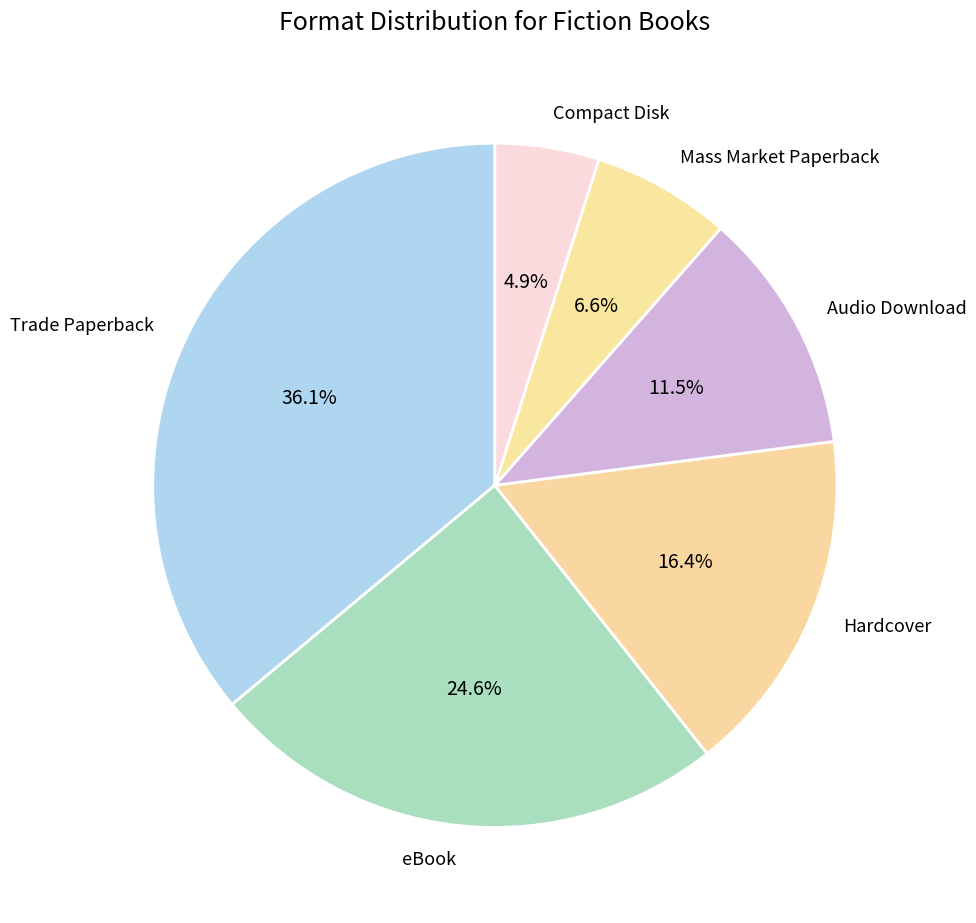

What is the ratio of the value at Compact Disk to the value at Audio Download?

0.4